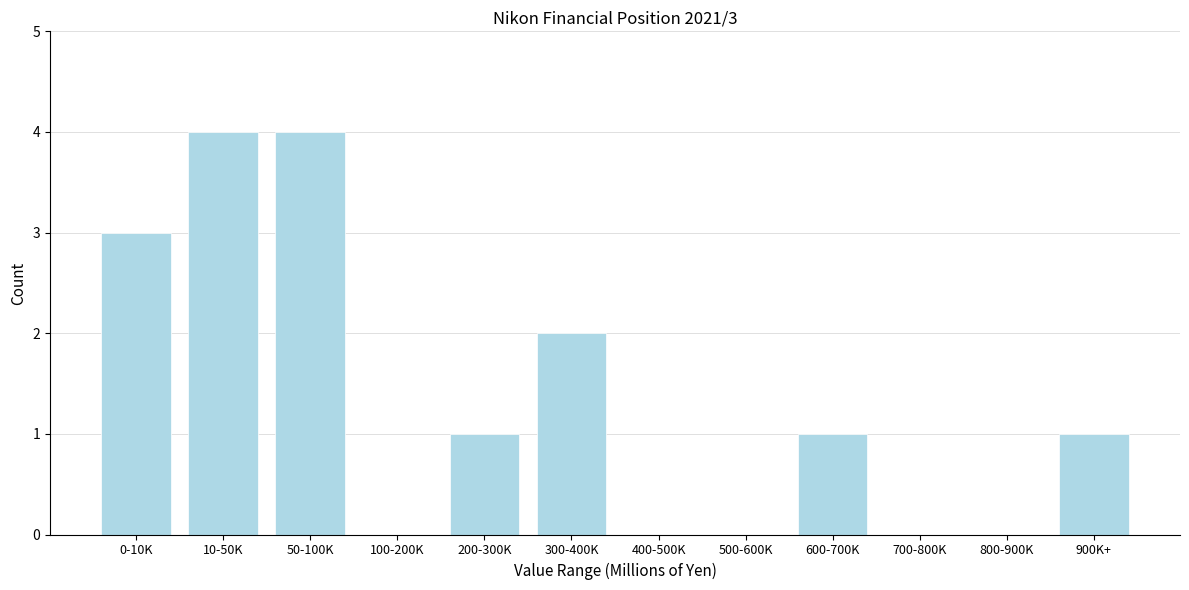

Reading left to right, transcribe all the data shown in this chart.

0-10K=3	10-50K=4	50-100K=4	100-200K=0	200-300K=1	300-400K=2	400-500K=0	500-600K=0	600-700K=1	700-800K=0	800-900K=0	900K+=1